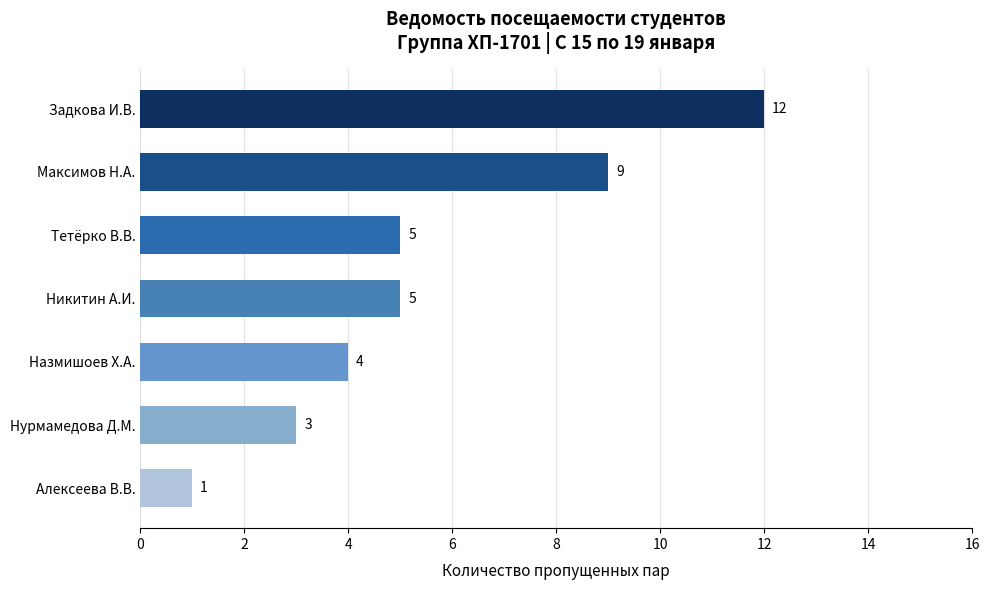

Which label corresponds to the largest value in the chart?

Задкова И.В.